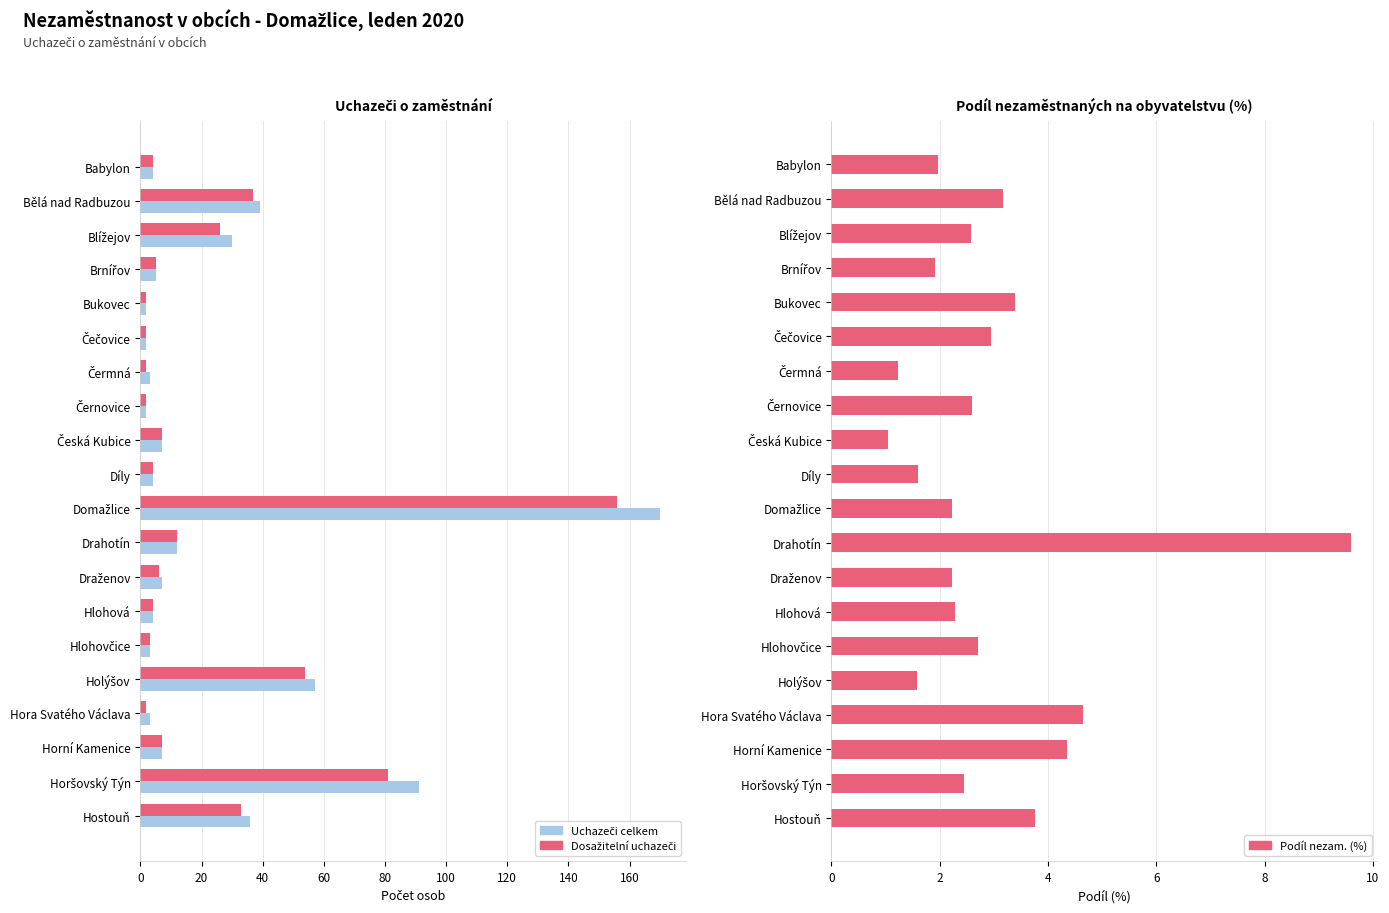

True or false: Dosažitelní uchazeči has a value of 156.0 at Domažlice.

True